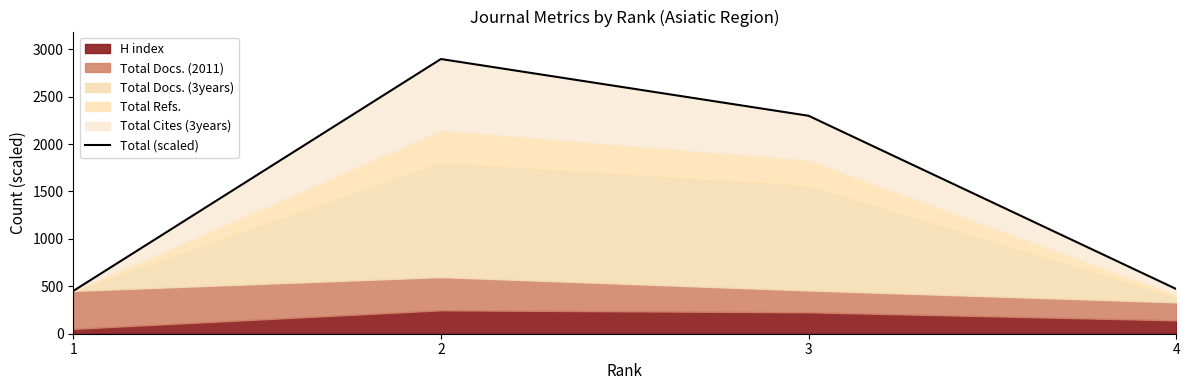

Does the chart have visible grid lines?

No